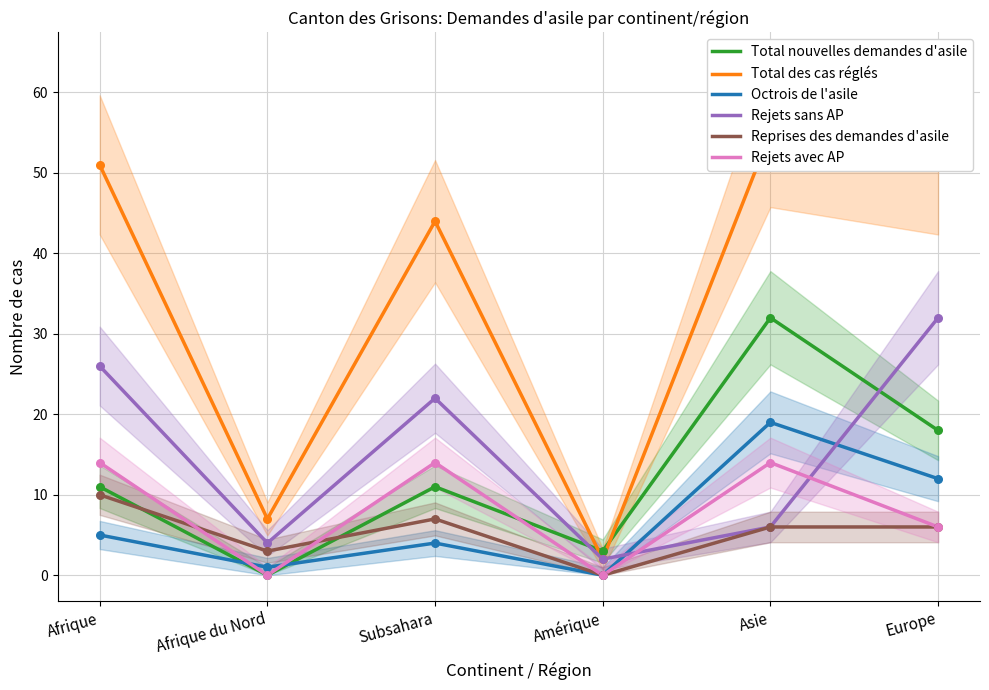

Is the value of Reprises des demandes d'asile at Afrique greater than the value of Octrois de l'asile at Asie?

No